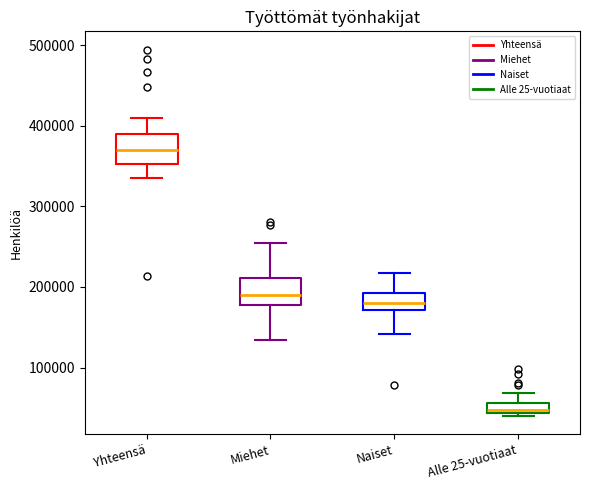

Which box's median line is the lowest?

Alle 25-vuotiaat